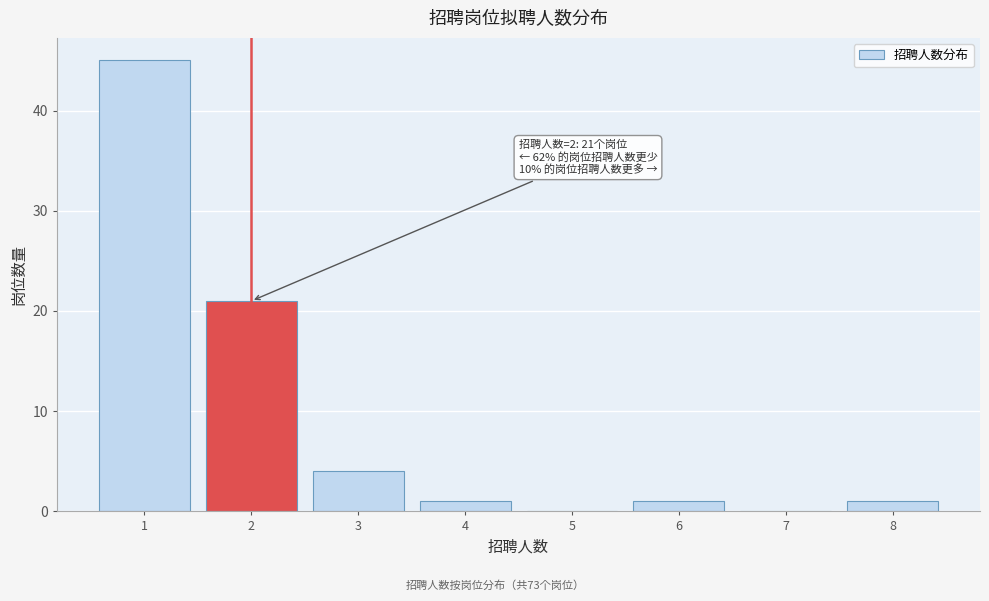

Over which range of the x-axis is the bar tallest?

0.5 to 1.5